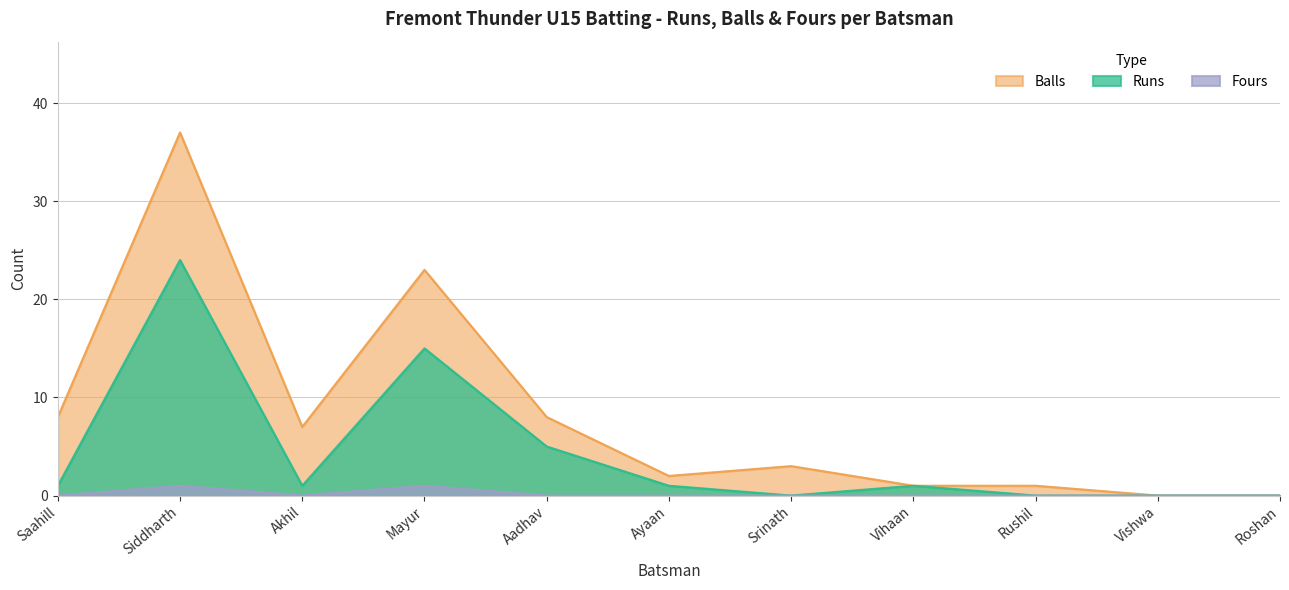

True or false: Balls has a value of 11 at Akhil.

False